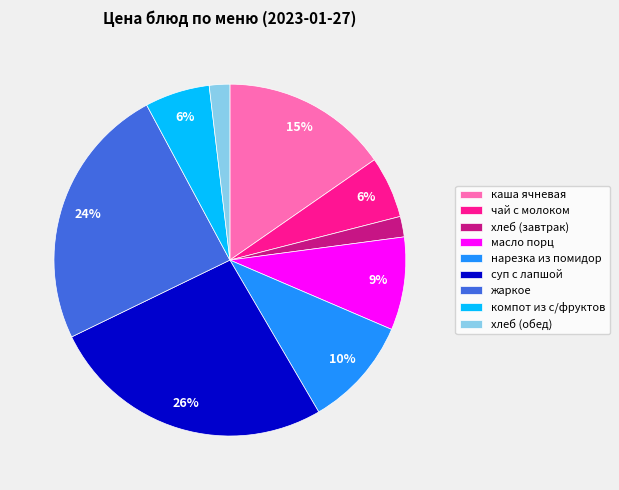

True or false: хлеб (обед) accounts for 2% of the total.

True